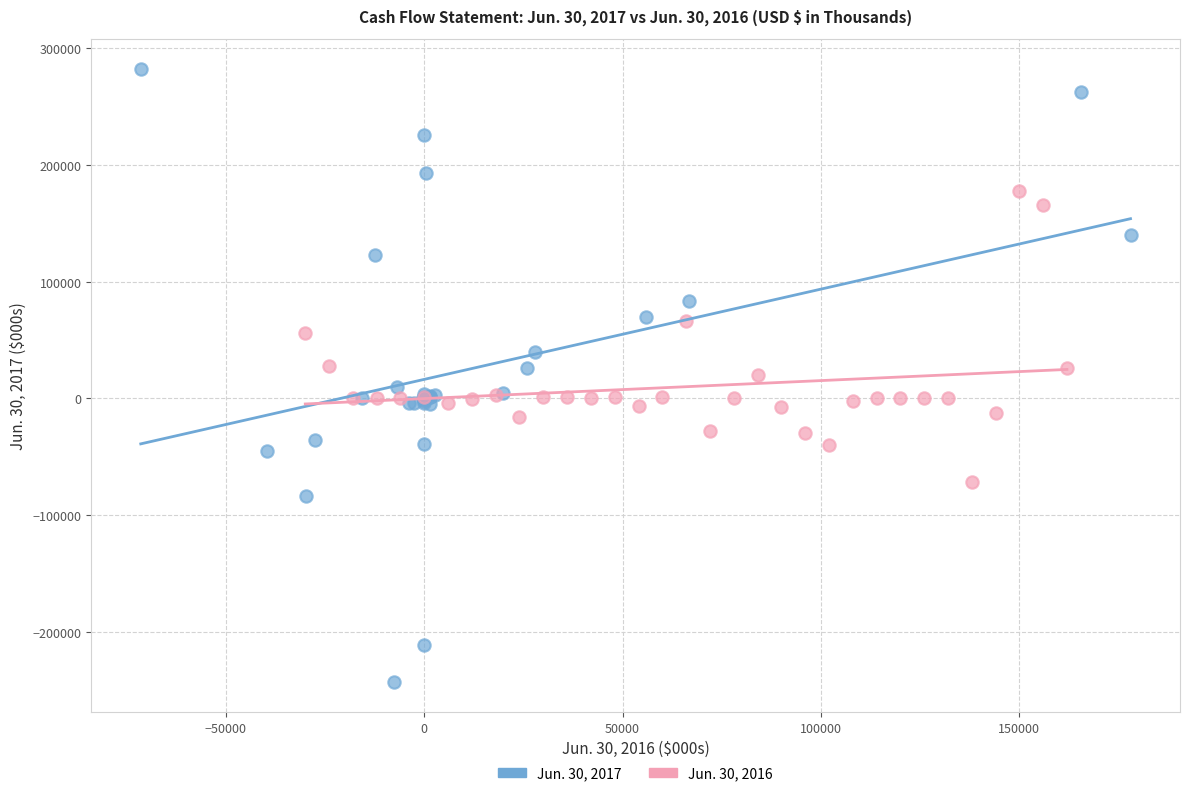

Which series contains the highest Y value?

Jun. 30, 2017